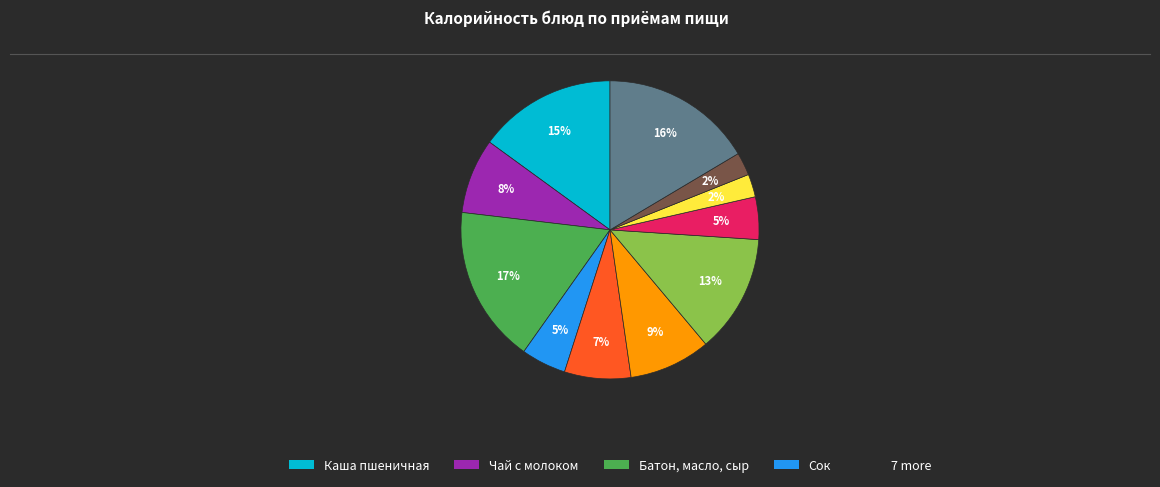

To the nearest percent, what is the difference between the largest and smallest slice percentages?

15%